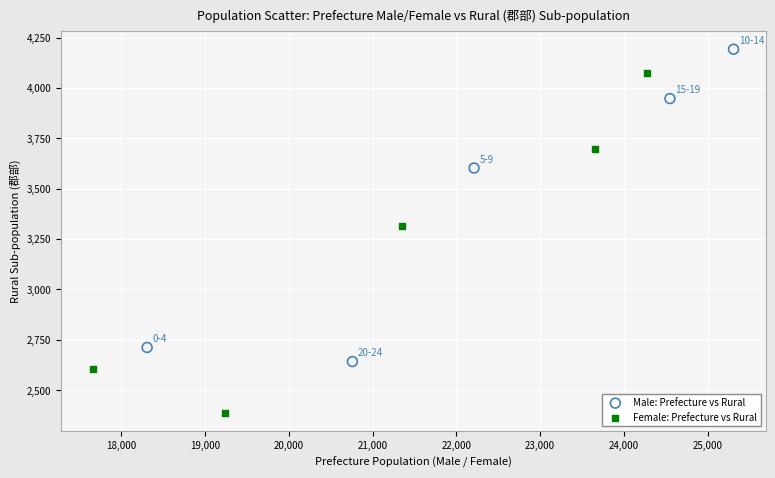

Which series reaches the maximum Y coordinate?

Male: Prefecture vs Rural